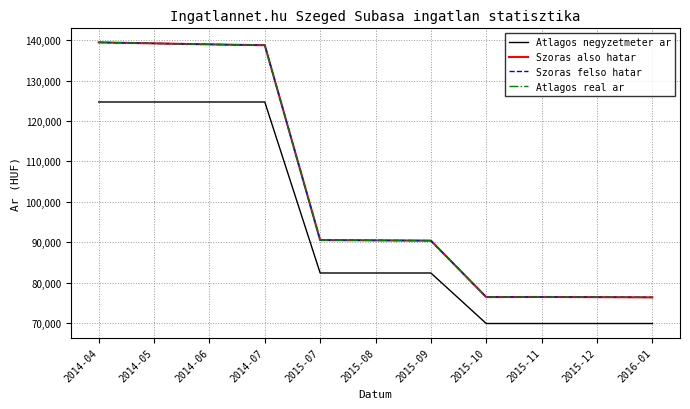

Is this an area chart (filled region under the line)?

No